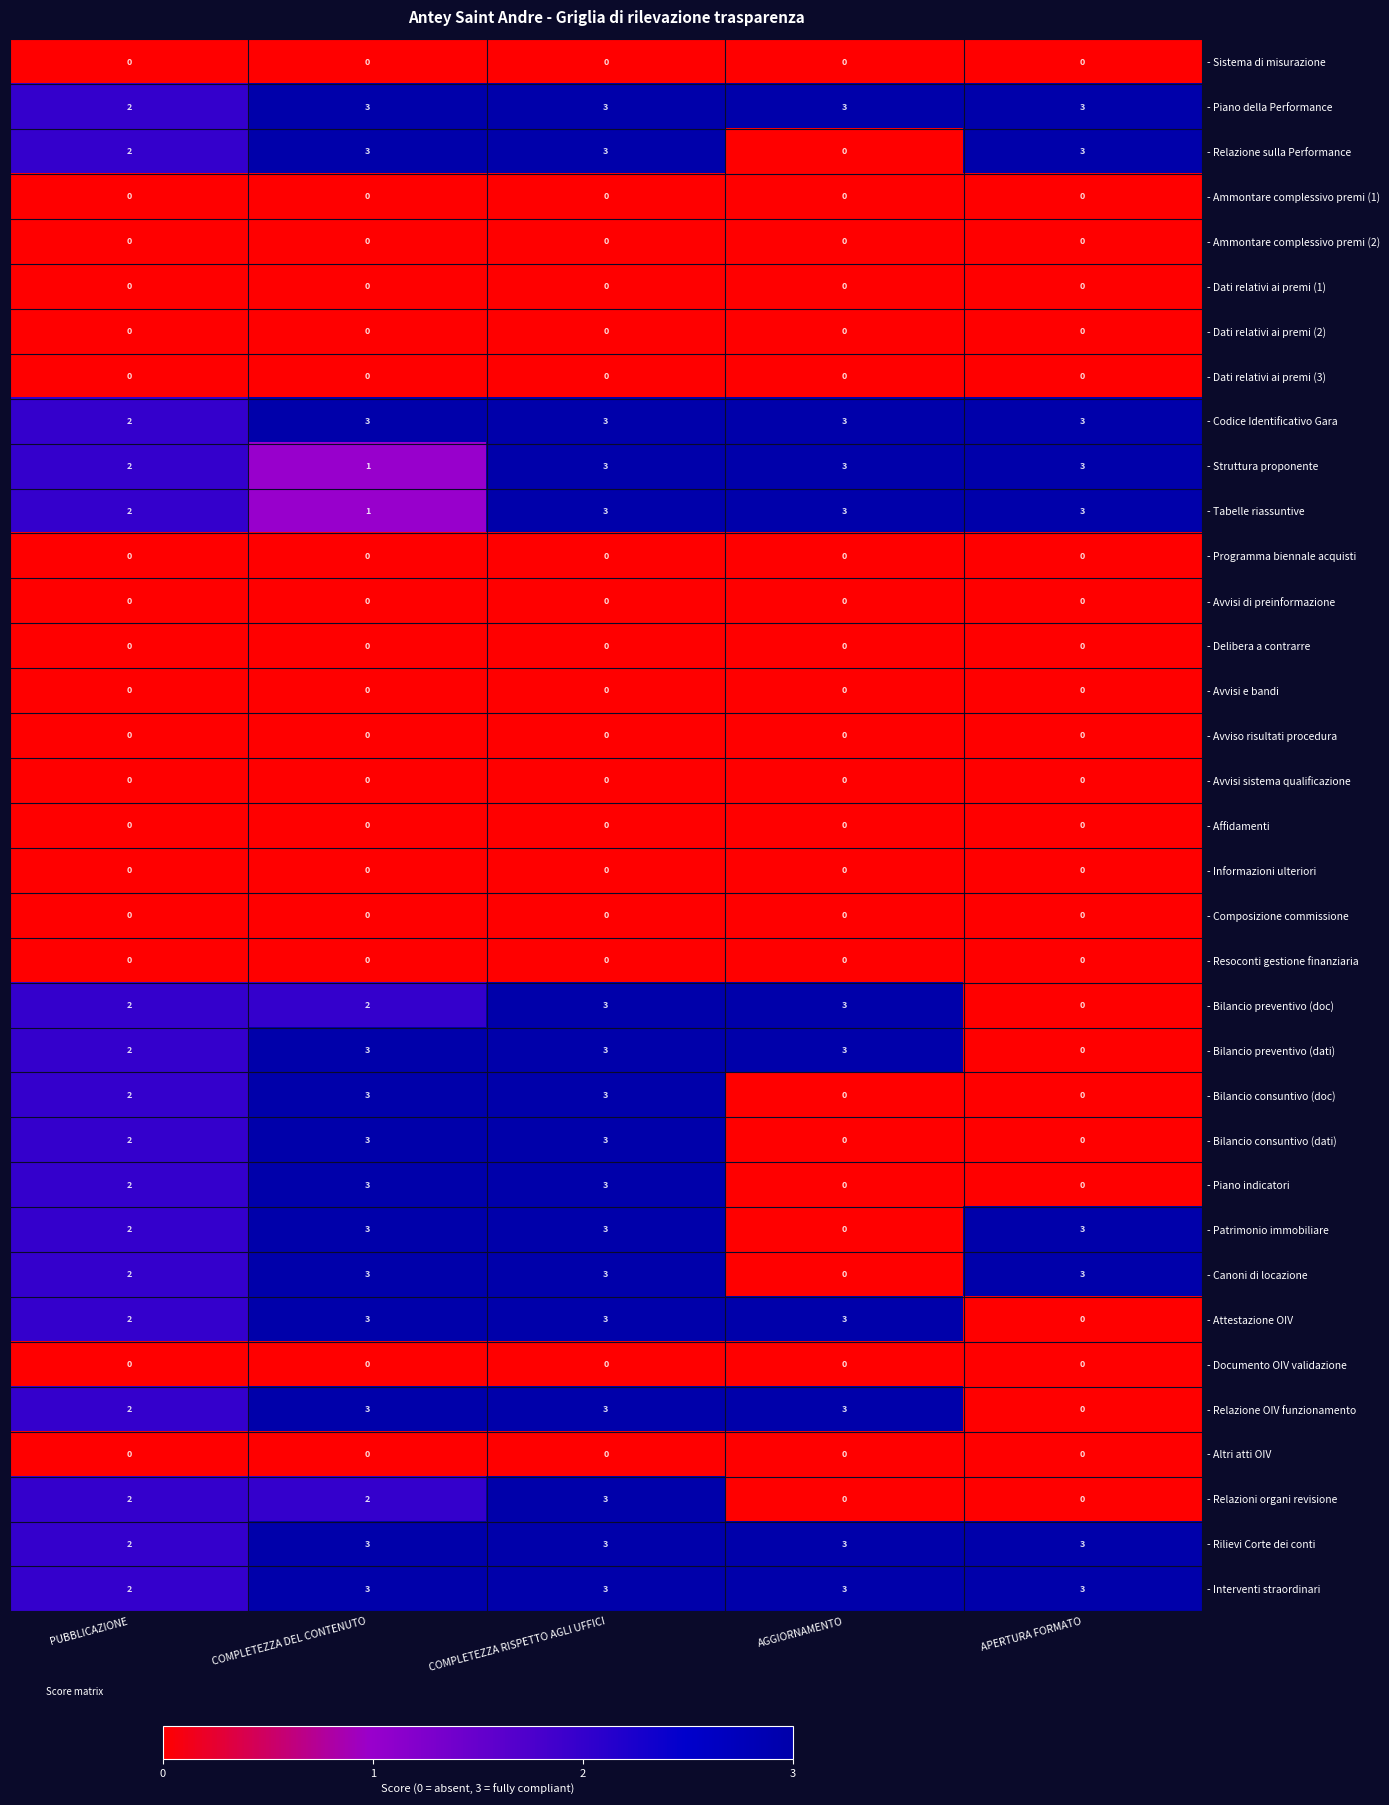

Where is - Interventi straordinari nearest to the value 2?

PUBBLICAZIONE